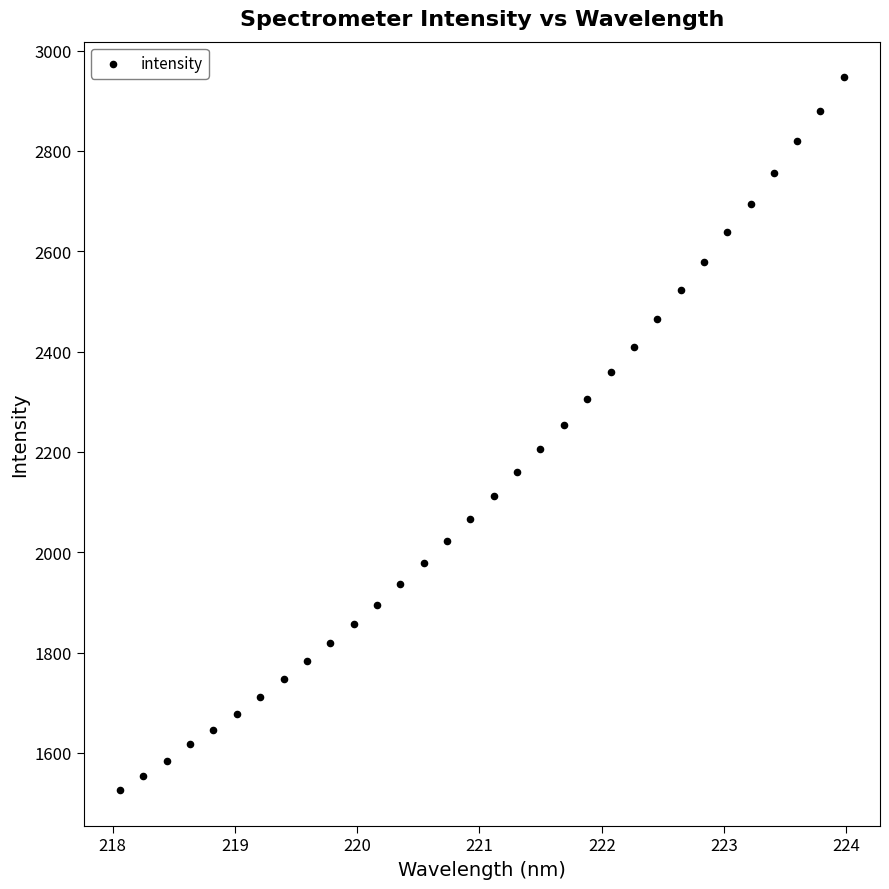

What is the range of Y values (max minus min)?

1420.6